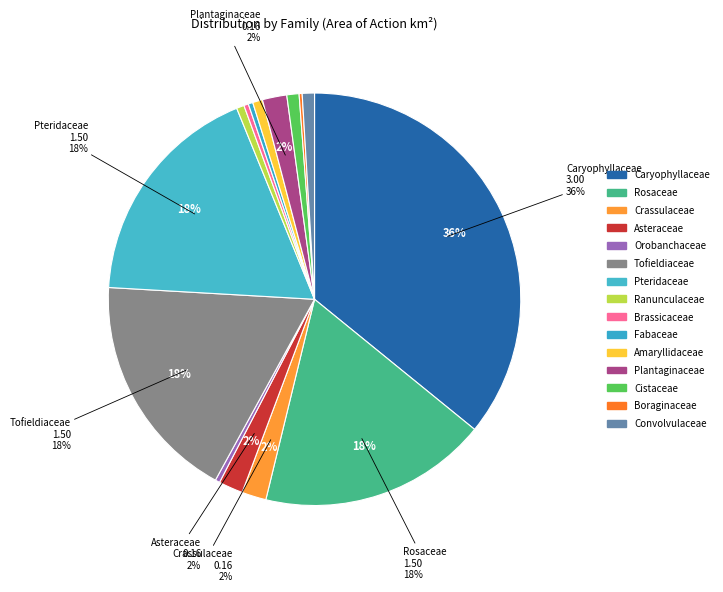

Rank the categories by value from highest to lowest.

Caryophyllaceae, Rosaceae, Tofieldiaceae, Pteridaceae, Crassulaceae, Asteraceae, Plantaginaceae, Cistaceae, Convolvulaceae, Amaryllidaceae, Ranunculaceae, Orobanchaceae, Brassicaceae, Fabaceae, Boraginaceae